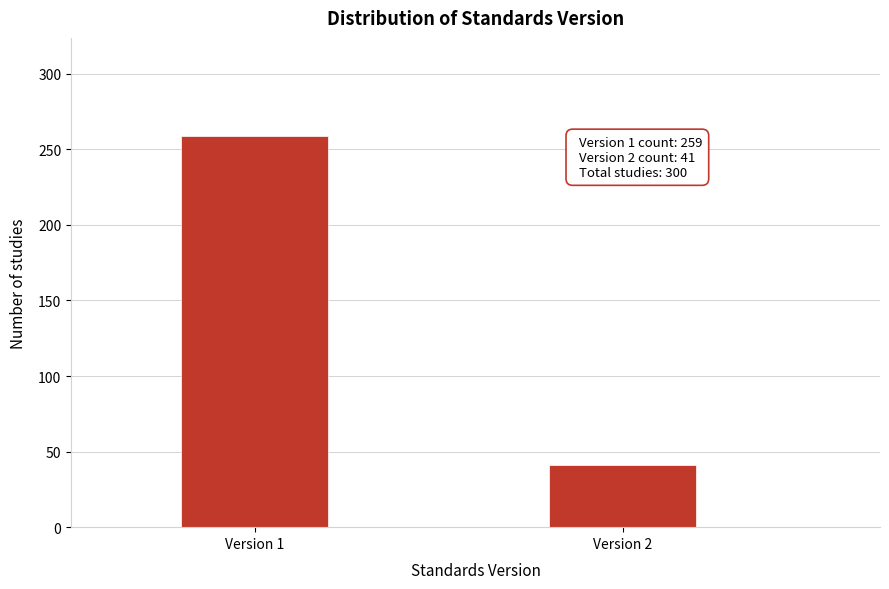

Reading left to right, transcribe all the data shown in this chart.

259	41